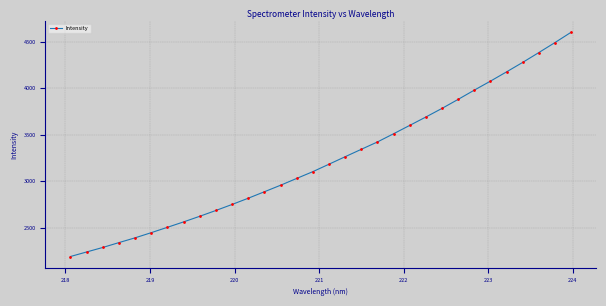

What is the smallest value displayed?

2189.7